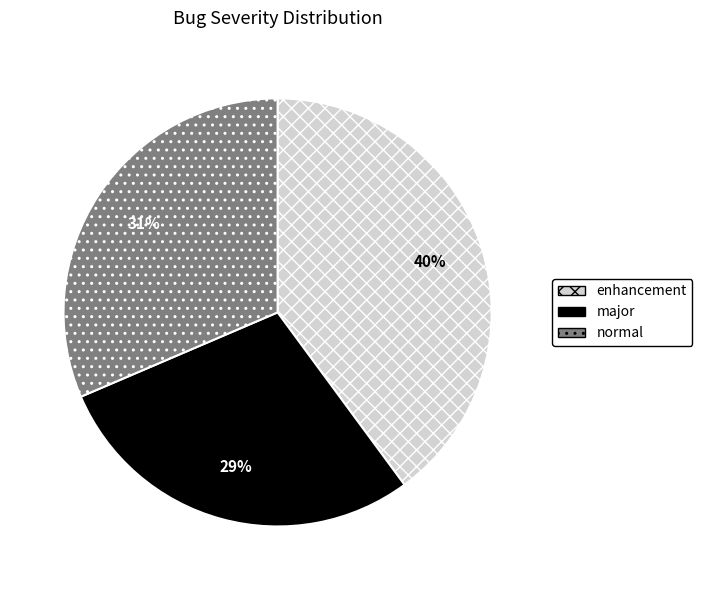

What is the smallest slice in the pie chart?

major